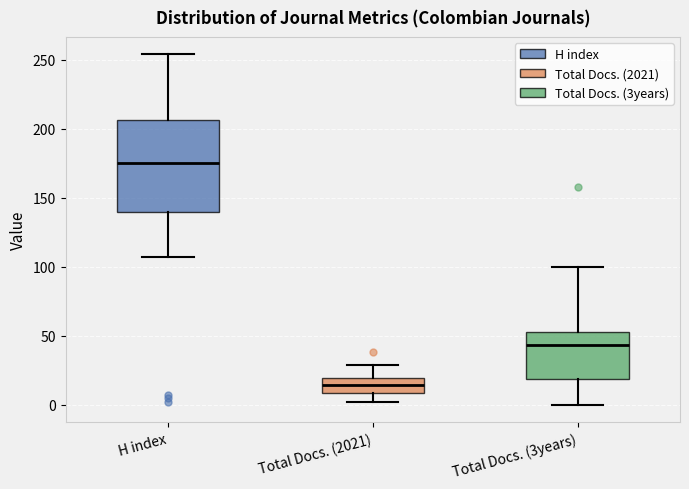

Reading left to right, transcribe this box plot: for each box, give where its median line is, the range the box spans, and where its two whiskers end, as read against the y-axis. The values are not printed on the chart, so give them approximately, as read against the axis.

H index: median 175, box 140 to 205, whiskers 105 to 255
Total Docs. (2021): median 15, box 10 to 20, whiskers 0 to 30
Total Docs. (3years): median 45, box 20 to 55, whiskers 0 to 100